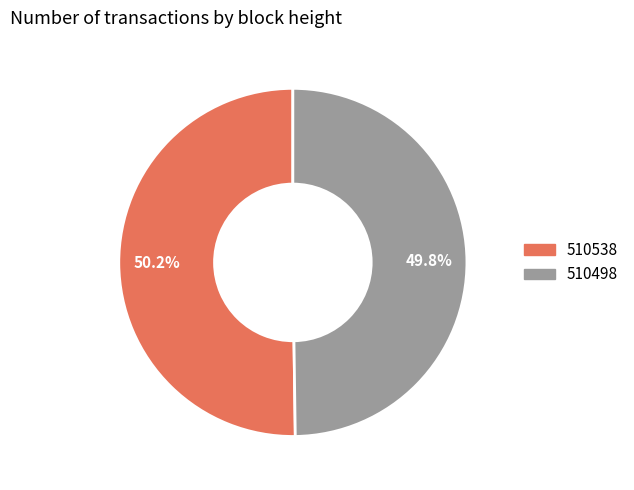

Does any single category account for the majority?

Yes